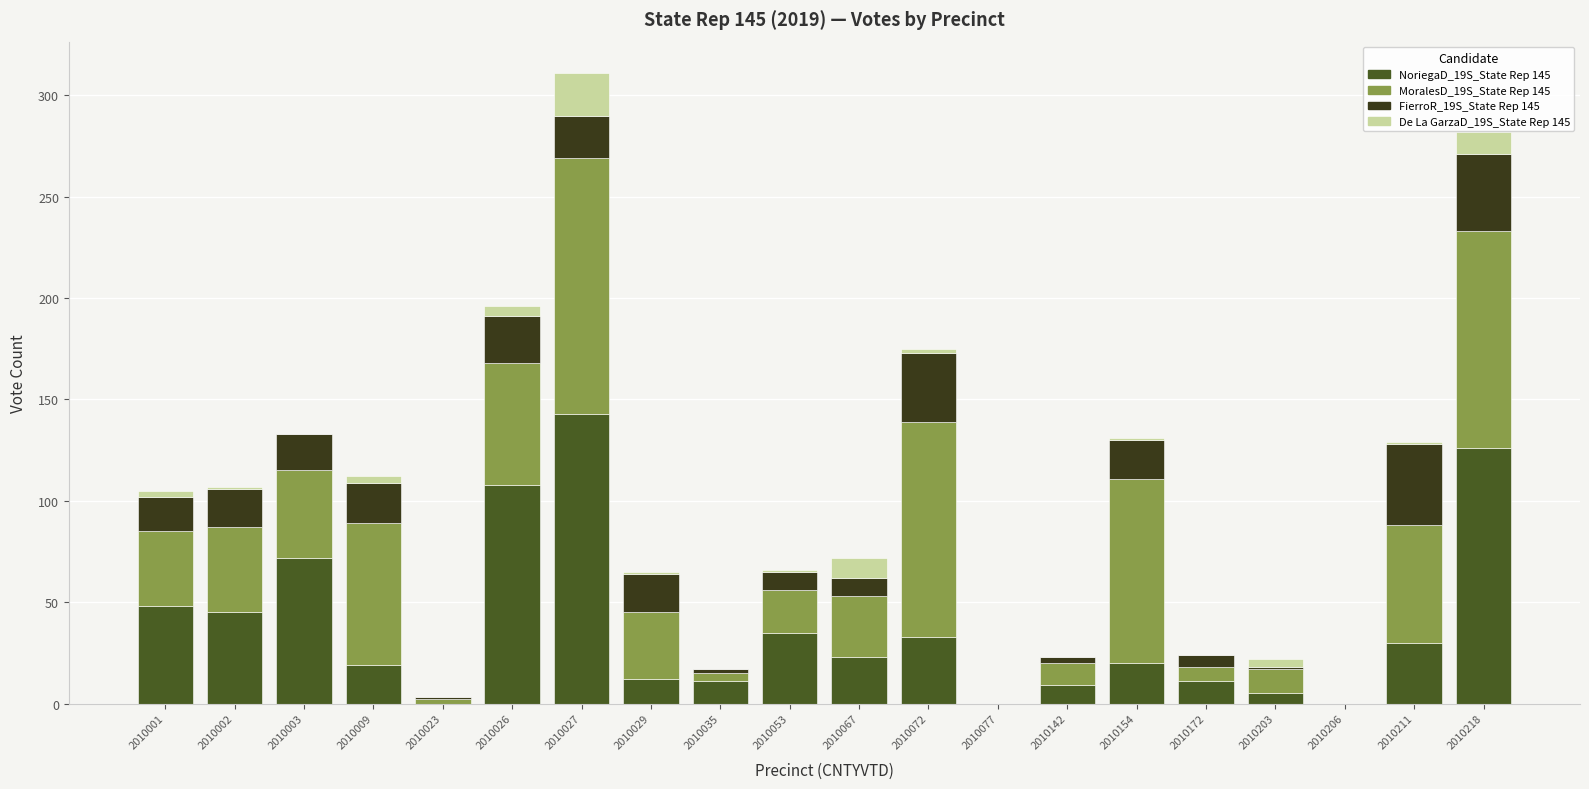

Does the chart contain stacked bars?

Yes